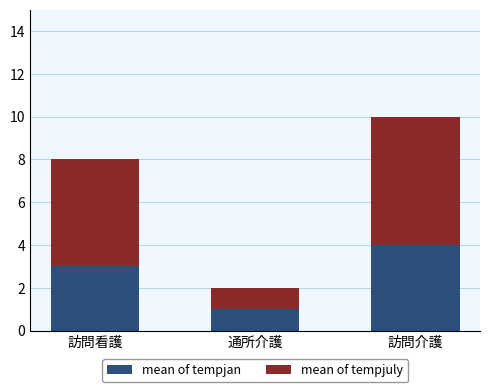

Reading right to left, transcribe the values for mean of tempjan.

4	1	3